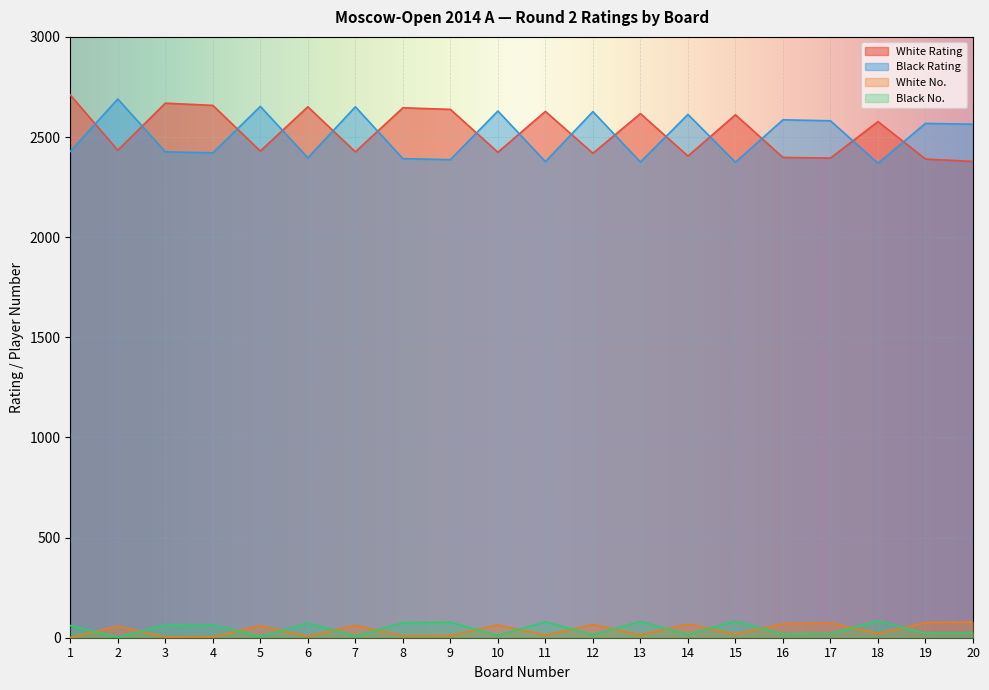

How many interior local peaks does the White Rating series have?

7